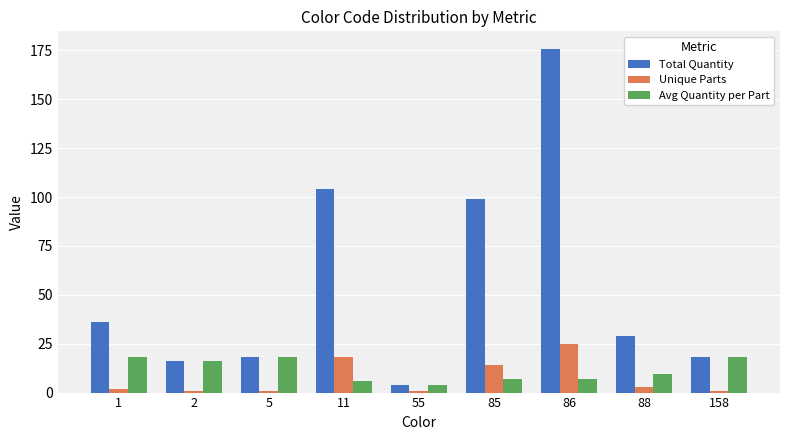

What is the average value of the Avg Quantity per Part series?

11.5